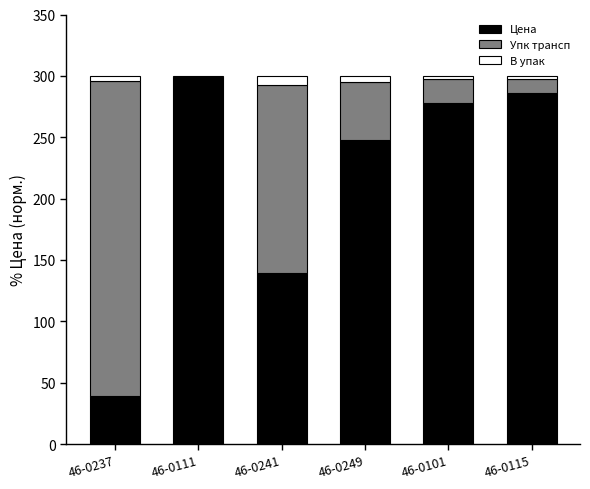

True or false: Цена has a value of 20.3 at 46-0237.

False